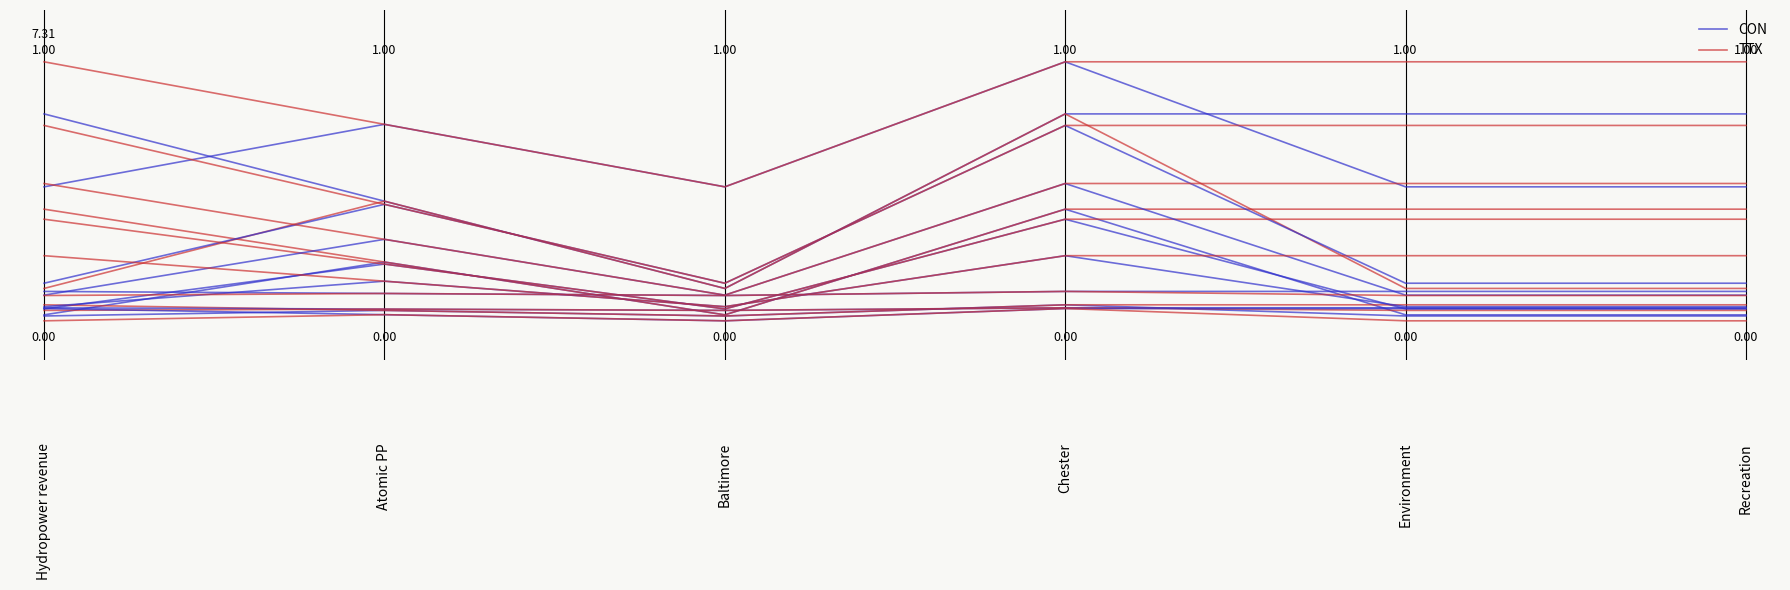

At which label is CON closest to 0?

Baltimore